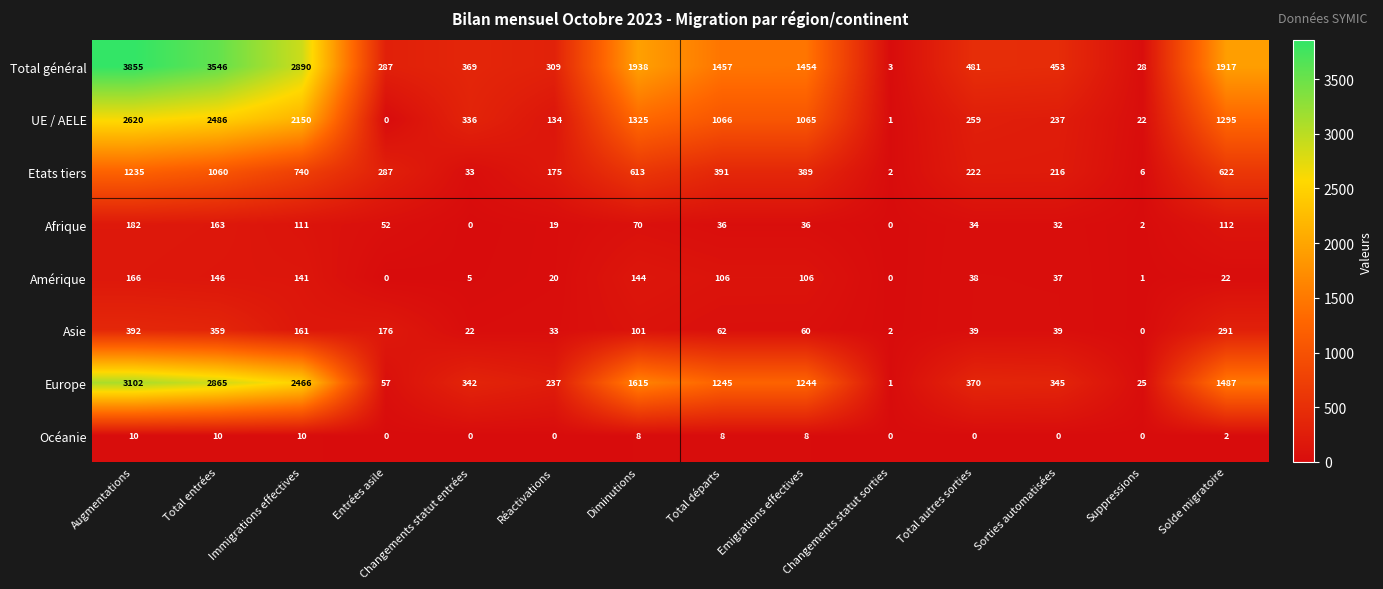

Which category has the lowest value in the Total général series?

Changements statut sorties